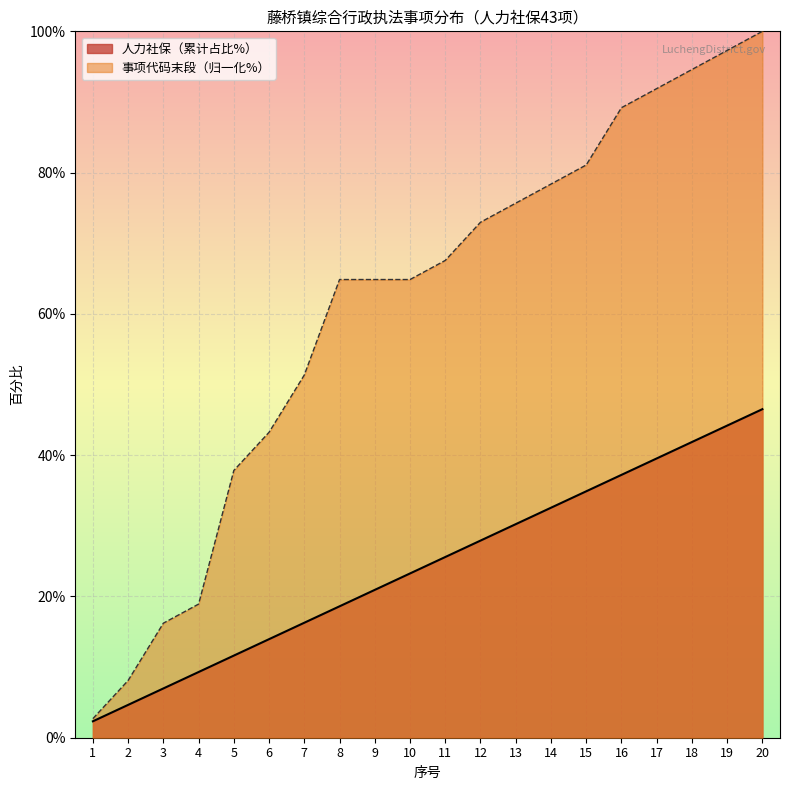

List the labels in order of value, largest first.

20, 19, 18, 17, 16, 15, 14, 13, 12, 11, 10, 9, 8, 7, 6, 5, 4, 3, 2, 1